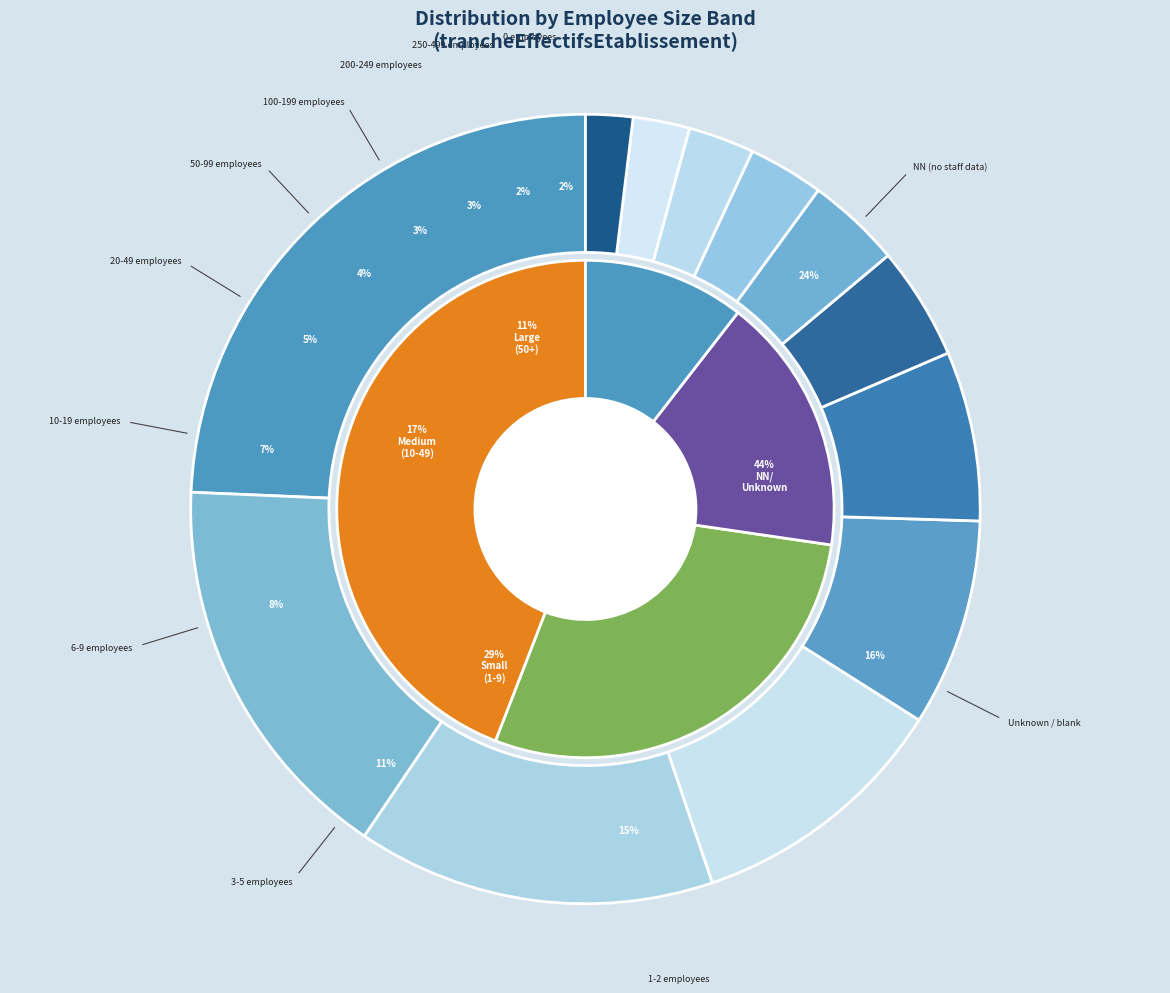

What is the largest slice in the pie chart?

NN